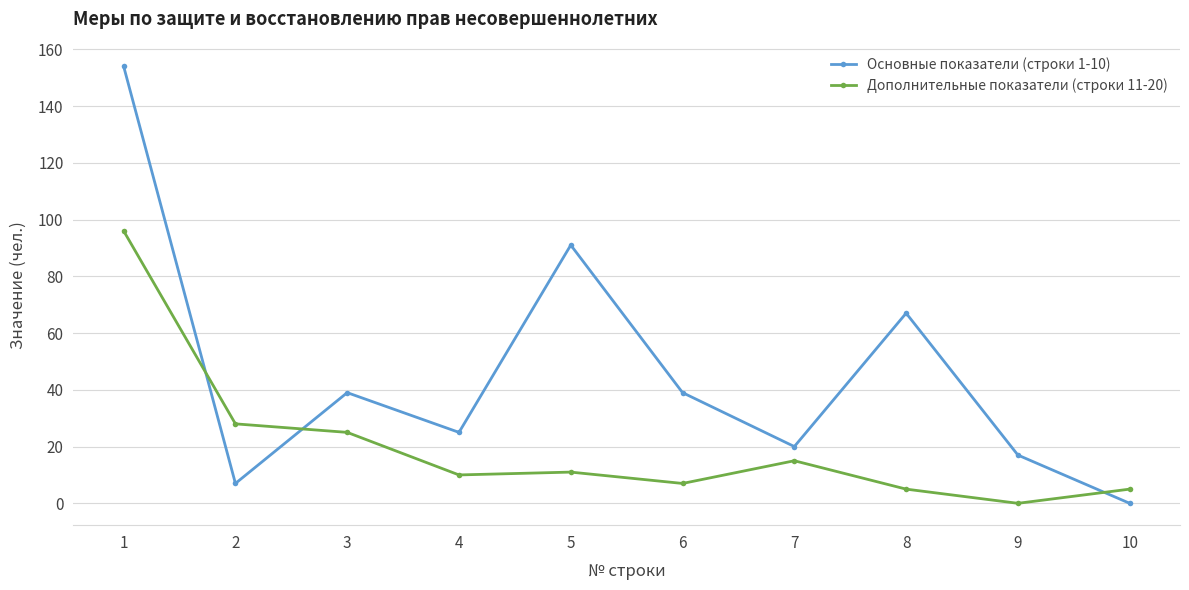

At which category is the sum across all series the highest?

1